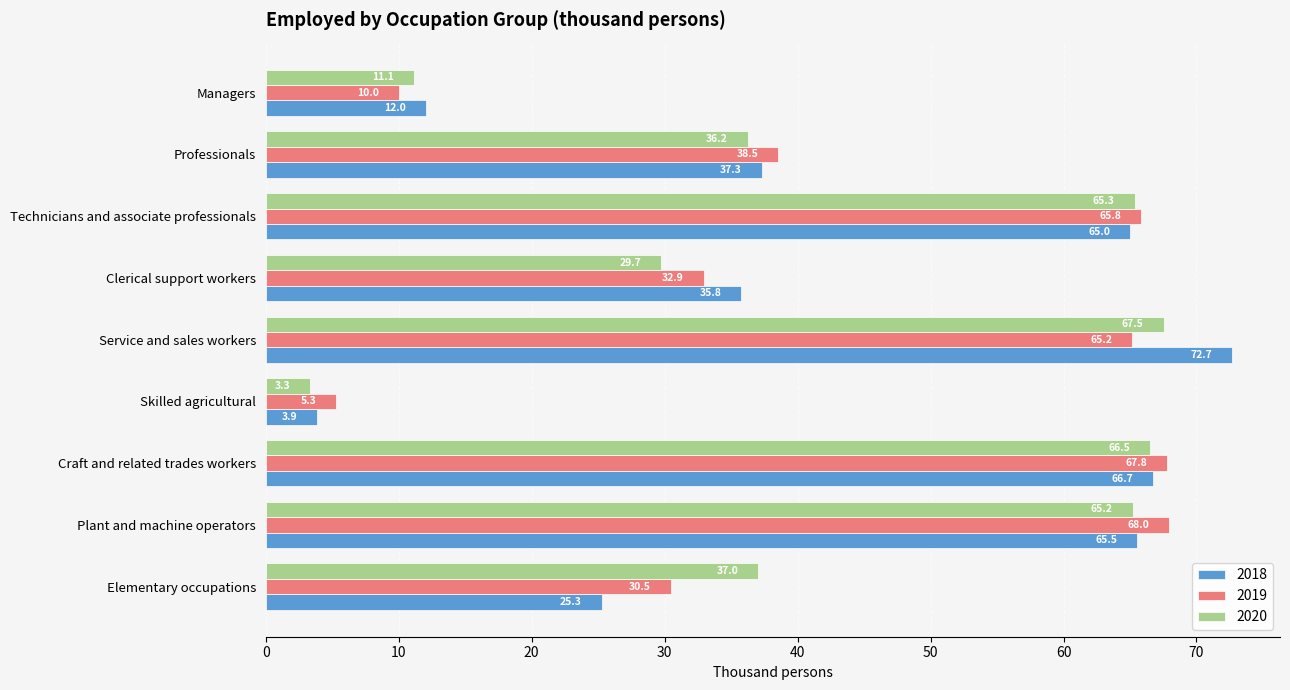

Is it true that 2018 equals 17.2 at Elementary occupations?

False